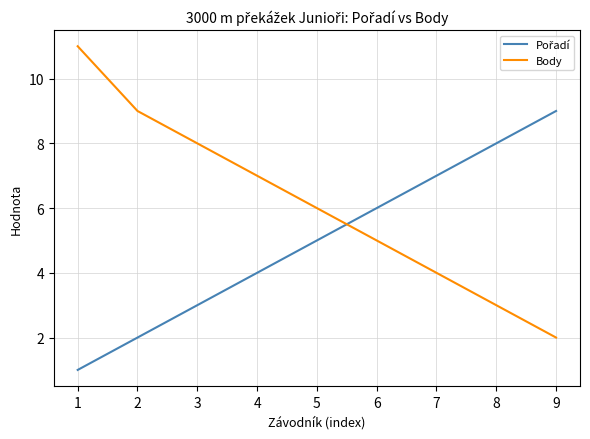

The Body series shows 1 at 8. True or false?

False